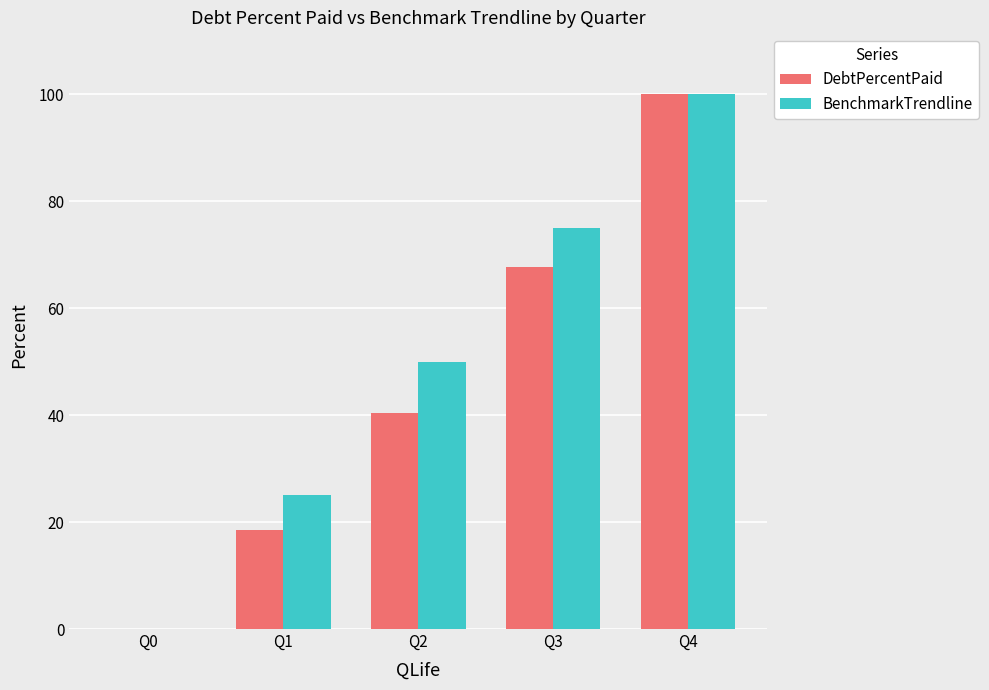

Between Q3 and Q4, which series saw the biggest shift?

DebtPercentPaid